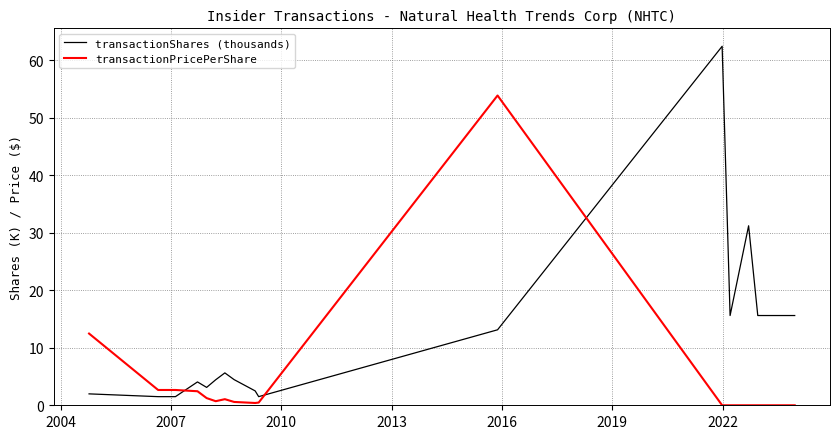

After their last crossing, which series has the higher values: transactionShares (thousands) or transactionPricePerShare?

transactionShares (thousands)